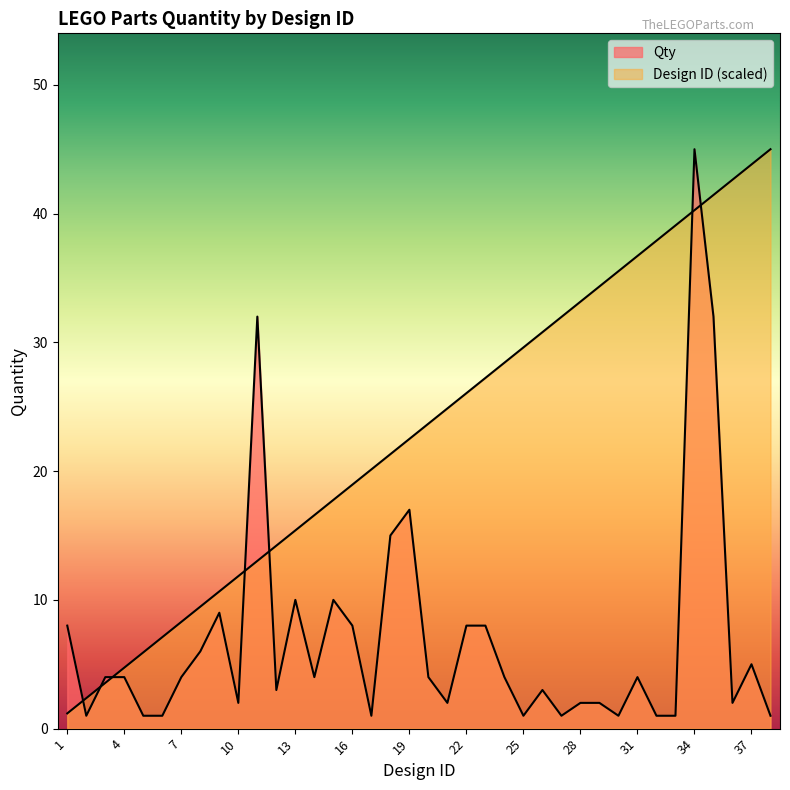

Is it true that Design ID equals 13.0 at 34?

False